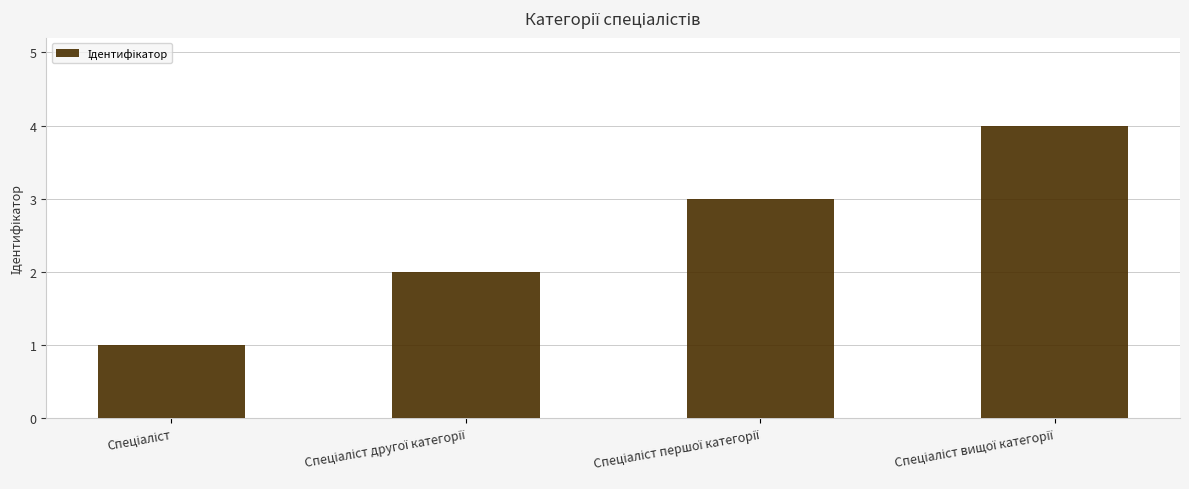

What is the sum of all values?

10